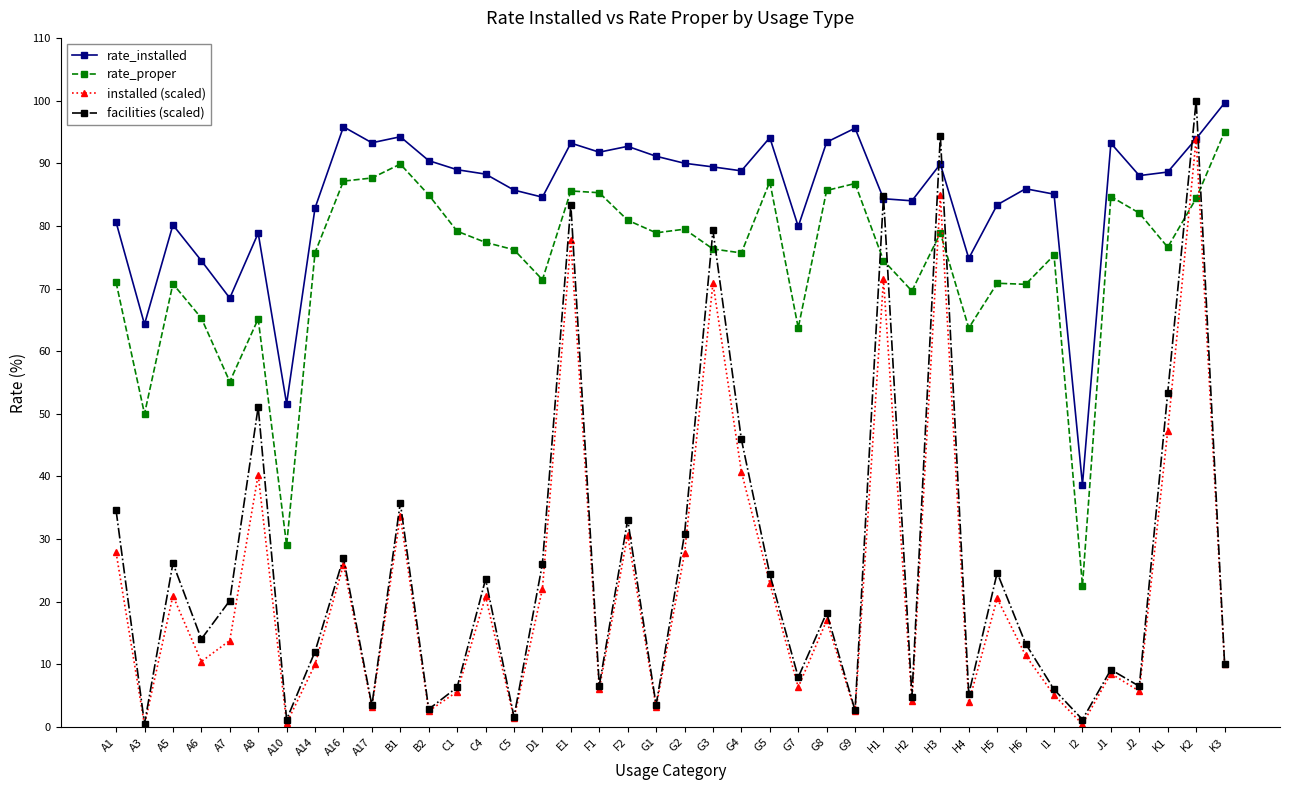

At which label does facilities (scaled) reach its peak?

K2